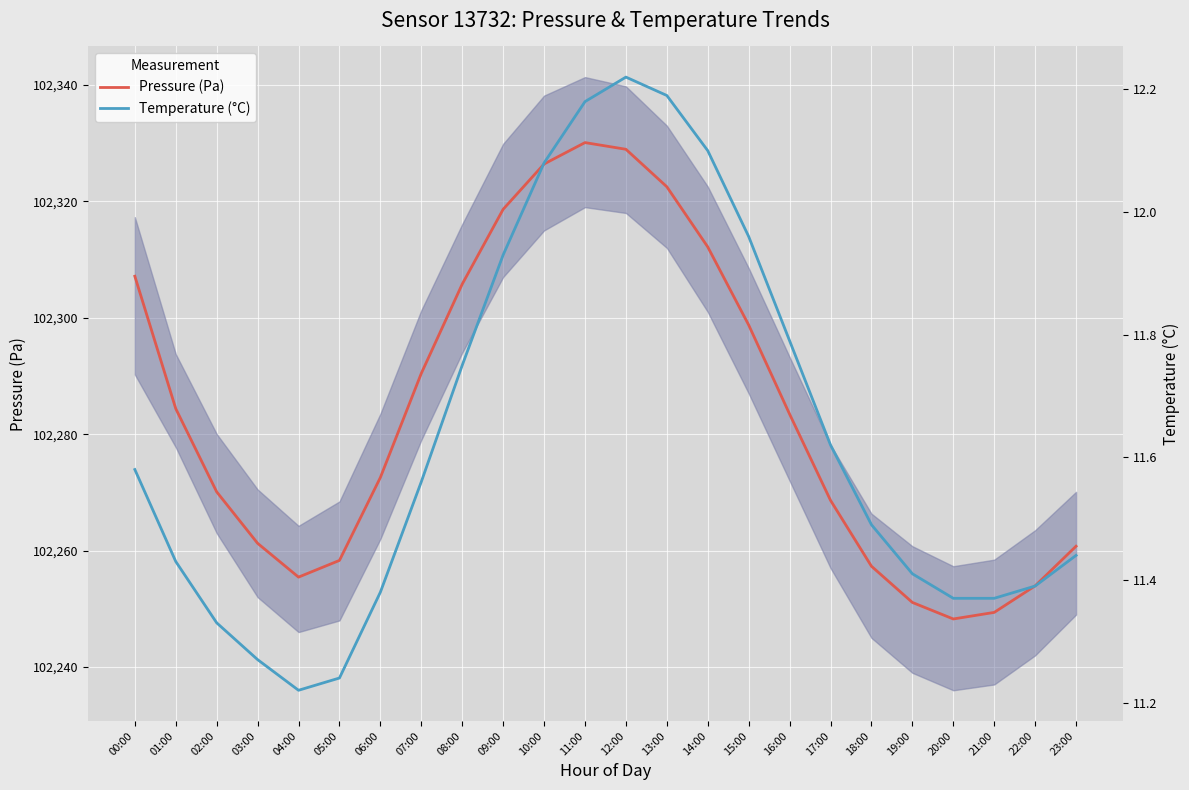

Where is Temperature (°C) nearest to the value 11?

04:00